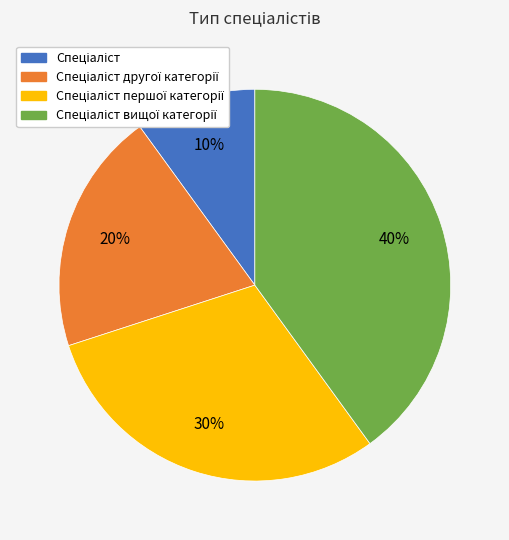

Is there a majority slice in this chart?

No